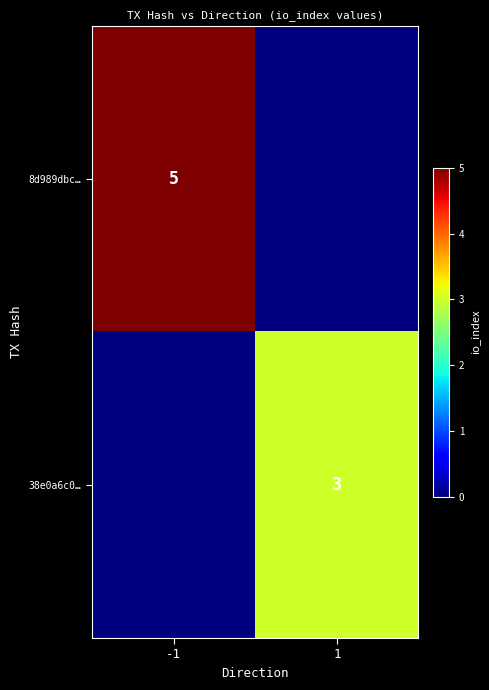

Is the value of 38e0a6c0… at 1 greater than the value of 8d989dbc… at -1?

No